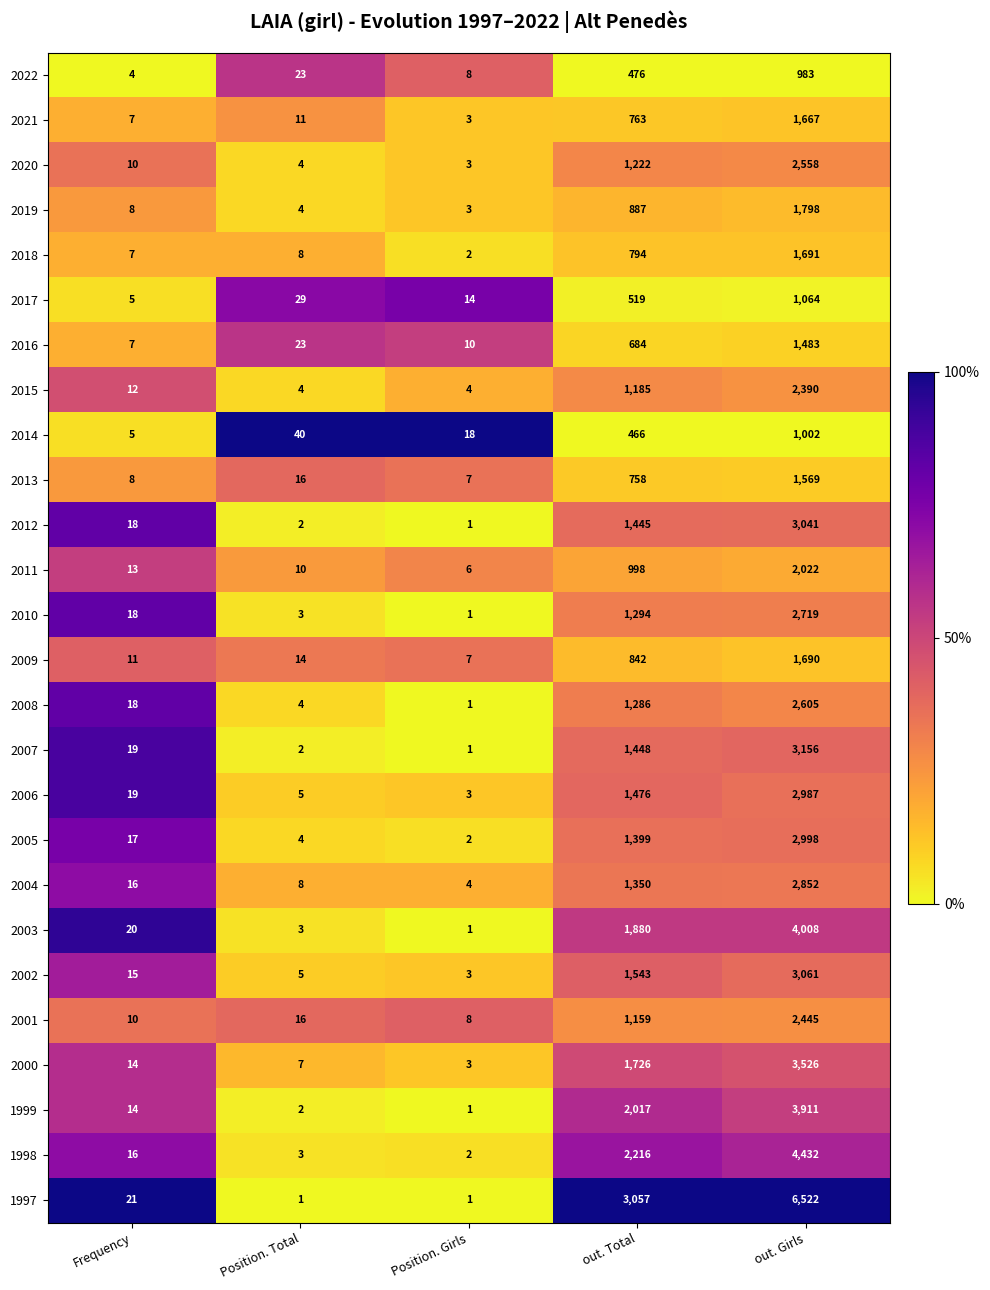

At which category does the chart reach its peak across all series?

out. Girls